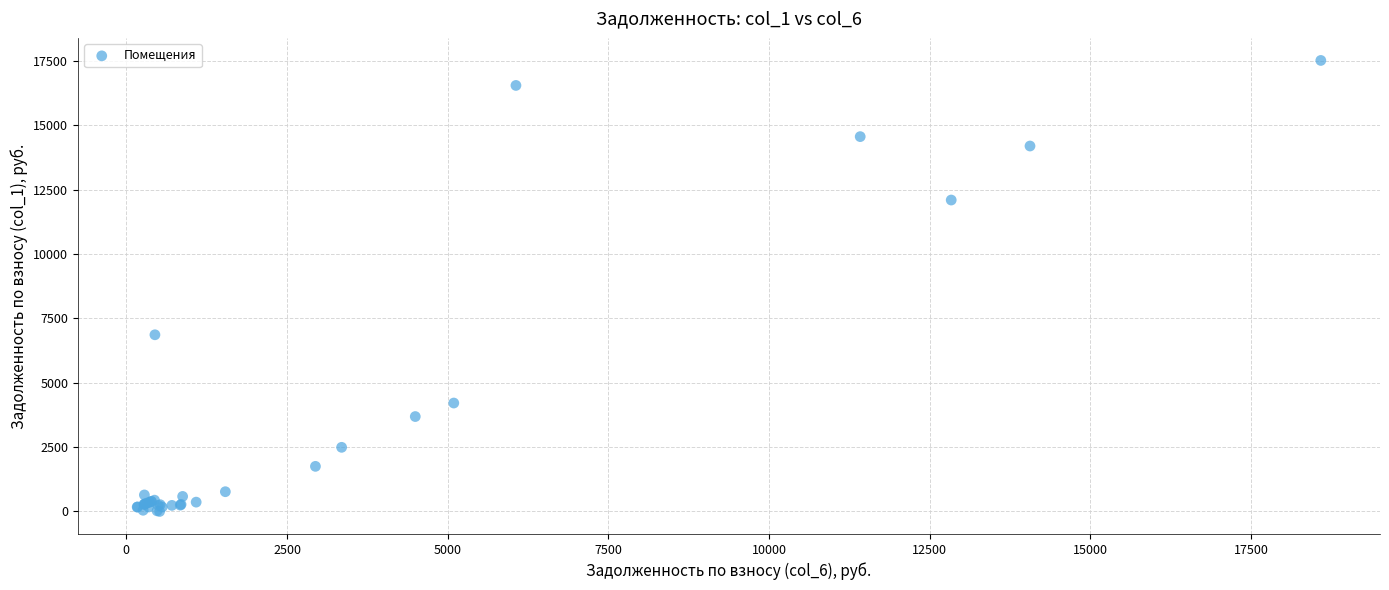

What Y value in the scatter plot is closest to 8758?

6862.2